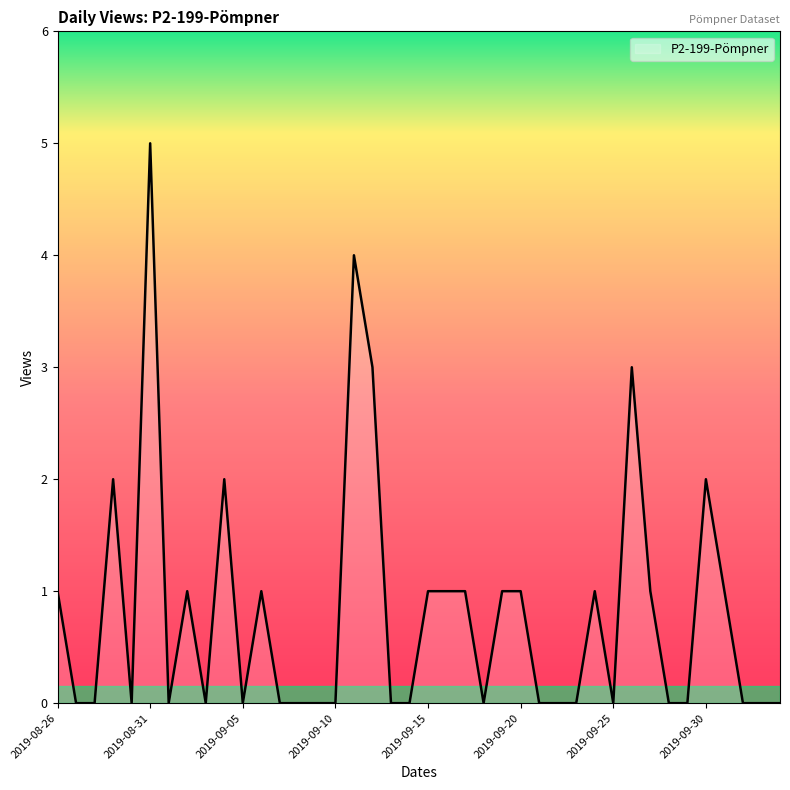

What is the greatest value displayed?

5